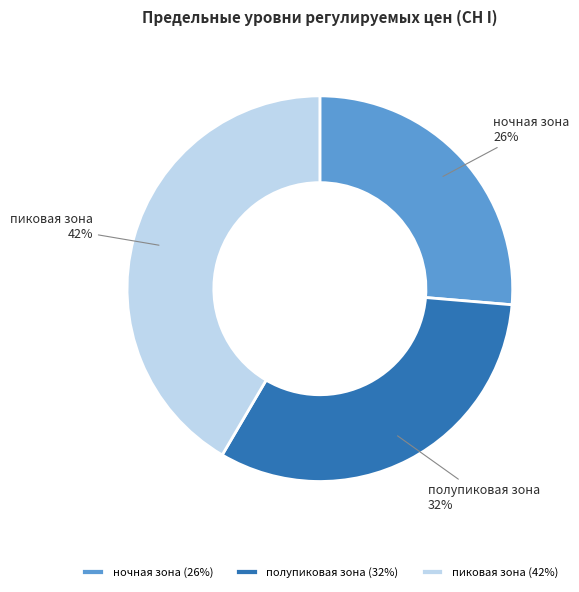

Between полупиковая зона and ночная зона, which is larger?

полупиковая зона